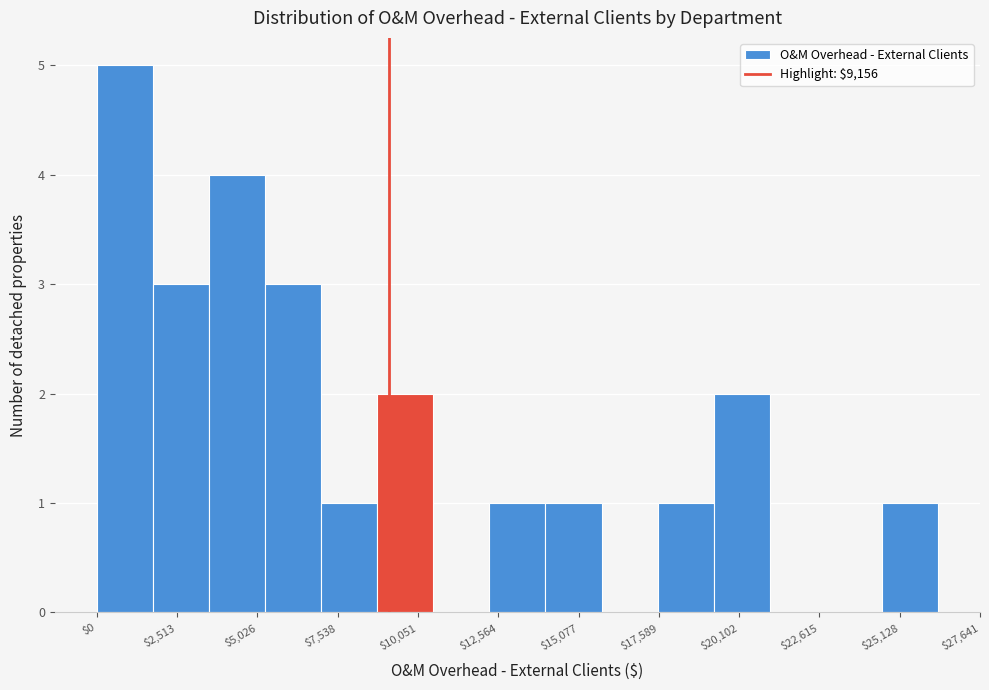

Read against the x-axis, roughly where is the centre of the tallest bar?

1000